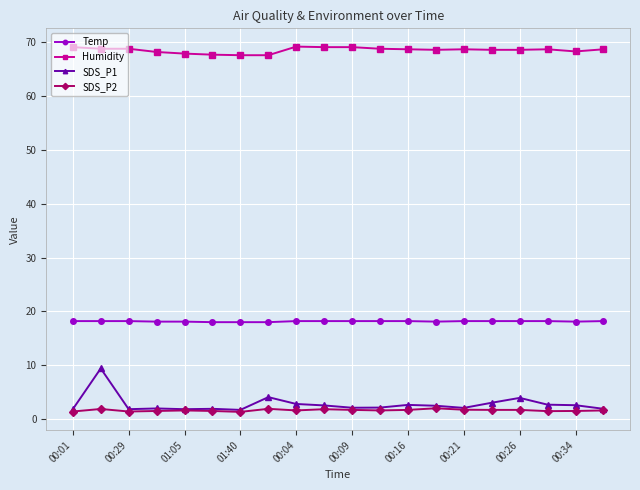

True or false: SDS_P2 and Humidity intersect in this chart.

False